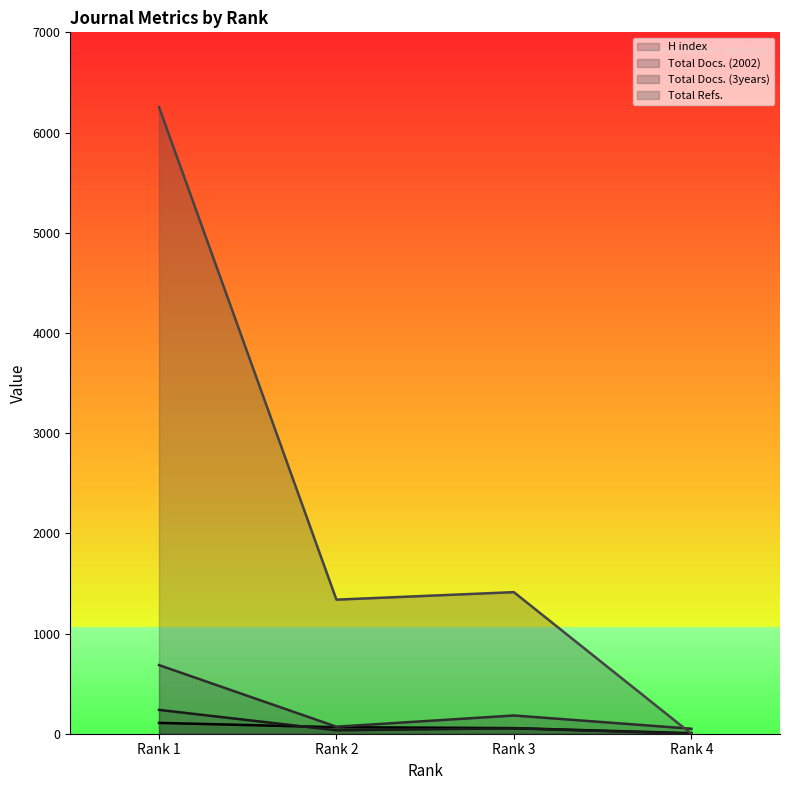

Is the value of H index at Rank 3 greater than the value of Total Docs. (3years) at Rank 4?

Yes